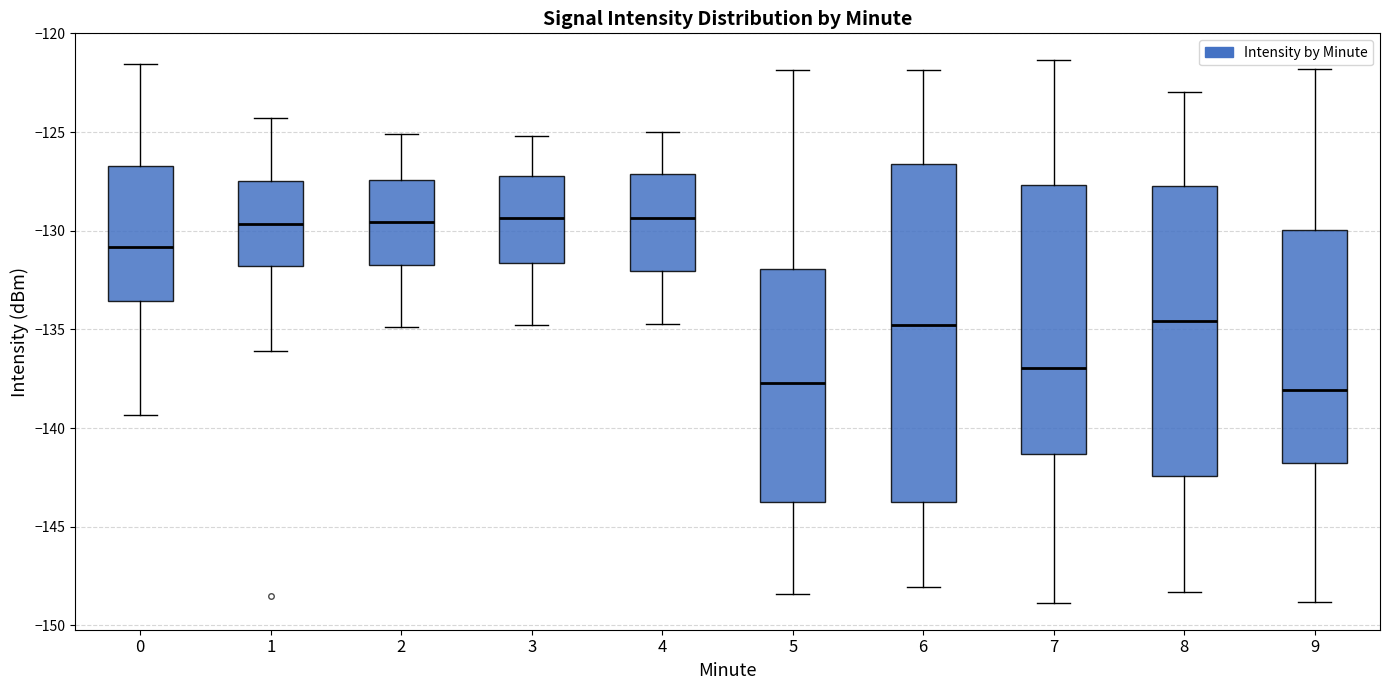

Reading left to right, read every box against the y-axis: the position of its median line, the range the box covers, and the ends of its whiskers. The values are not printed on the chart, so give them approximately, as read against the axis.

0: median -131.0, box -133.5 to -126.5, whiskers -139.5 to -121.5
1: median -129.5, box -132.0 to -127.5, whiskers -136.0 to -124.5
2: median -129.5, box -131.5 to -127.5, whiskers -135.0 to -125.0
3: median -129.5, box -131.5 to -127.0, whiskers -135.0 to -125.0
4: median -129.5, box -132.0 to -127.0, whiskers -134.5 to -125.0
5: median -137.5, box -144.0 to -132.0, whiskers -148.5 to -122.0
6: median -135.0, box -143.5 to -126.5, whiskers -148.0 to -122.0
7: median -137.0, box -141.5 to -127.5, whiskers -149.0 to -121.5
8: median -134.5, box -142.5 to -127.5, whiskers -148.5 to -123.0
9: median -138.0, box -142.0 to -130.0, whiskers -149.0 to -122.0